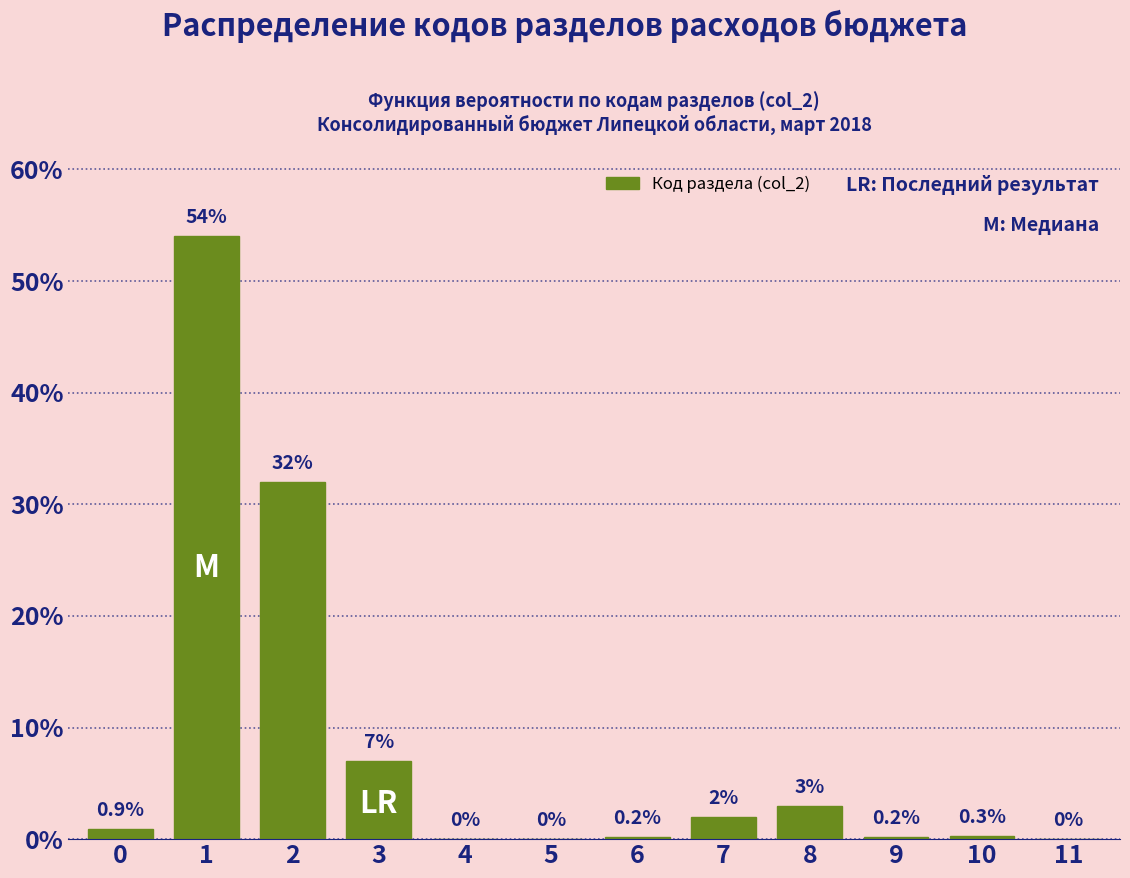

Reading left to right, extract all data points from this chart.

0=0.9	1=54.0	2=32.0	3=7.0	4=0.0	5=0.0	6=0.2	7=2.0	8=3.0	9=0.2	10=0.3	11=0.0